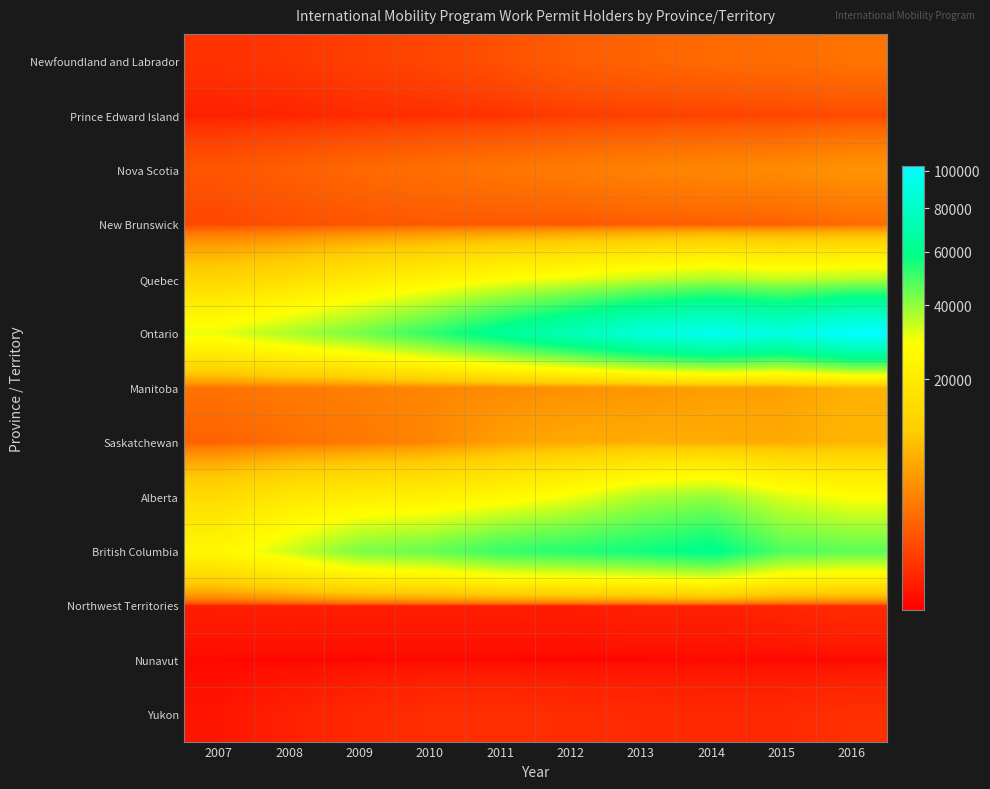

What is the greatest value displayed?

102895